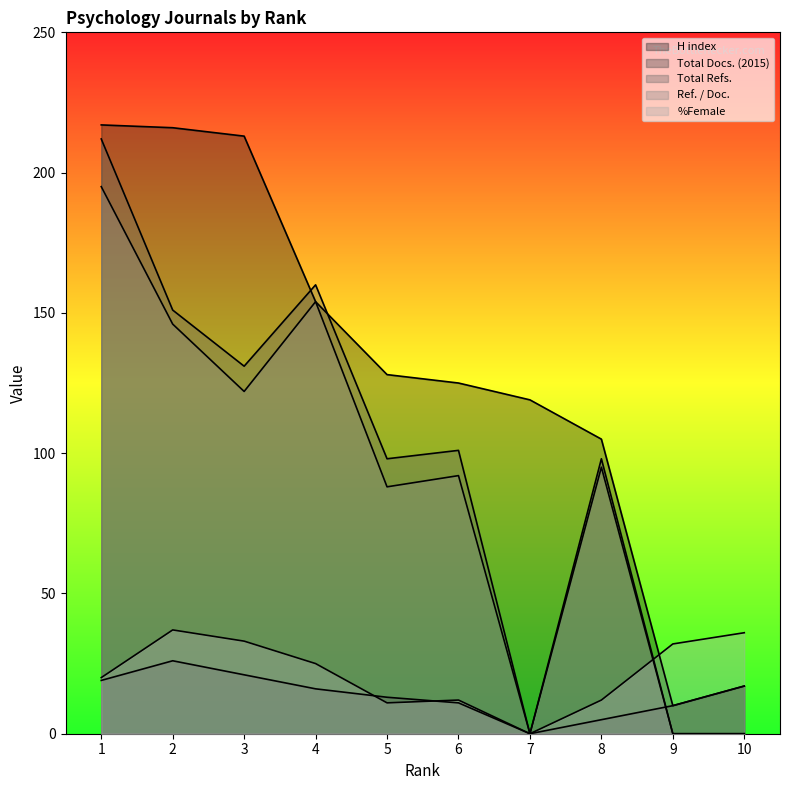

In %Female, how many points are lower than both neighbors (excluding endpoints)?

2